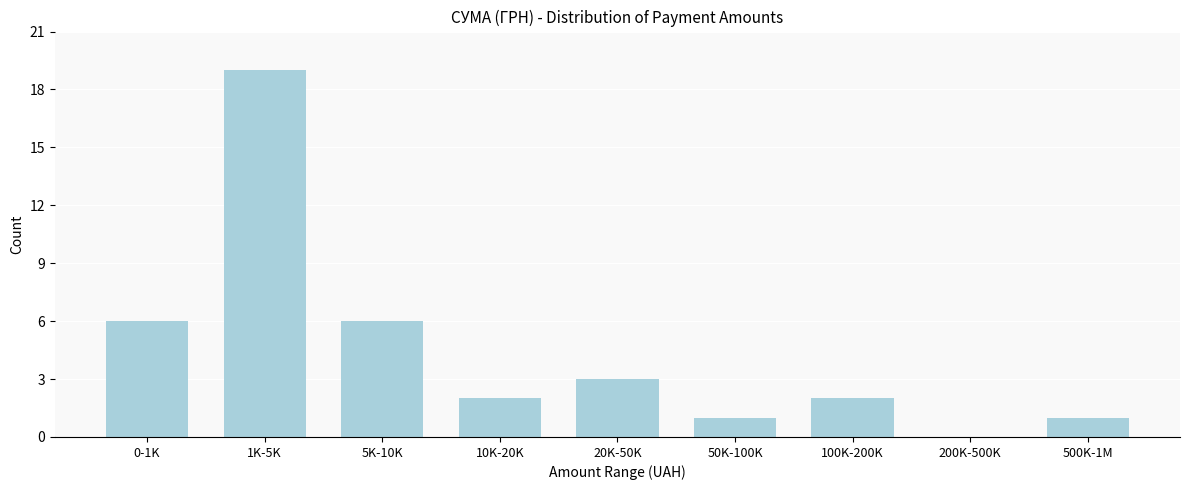

Reading left to right, transcribe all the data shown in this chart.

0-1K=6	1K-5K=19	5K-10K=6	10K-20K=2	20K-50K=3	50K-100K=1	100K-200K=2	200K-500K=0	500K-1M=1